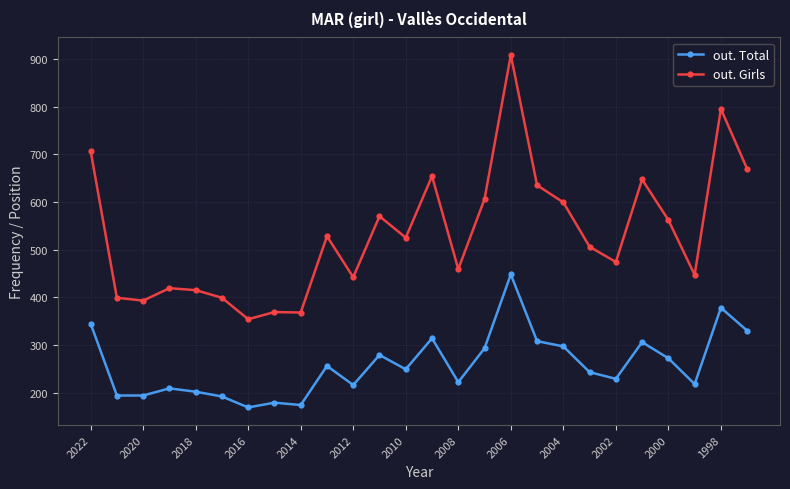

What is the value of the out. Girls point at the 17th from the left?

908